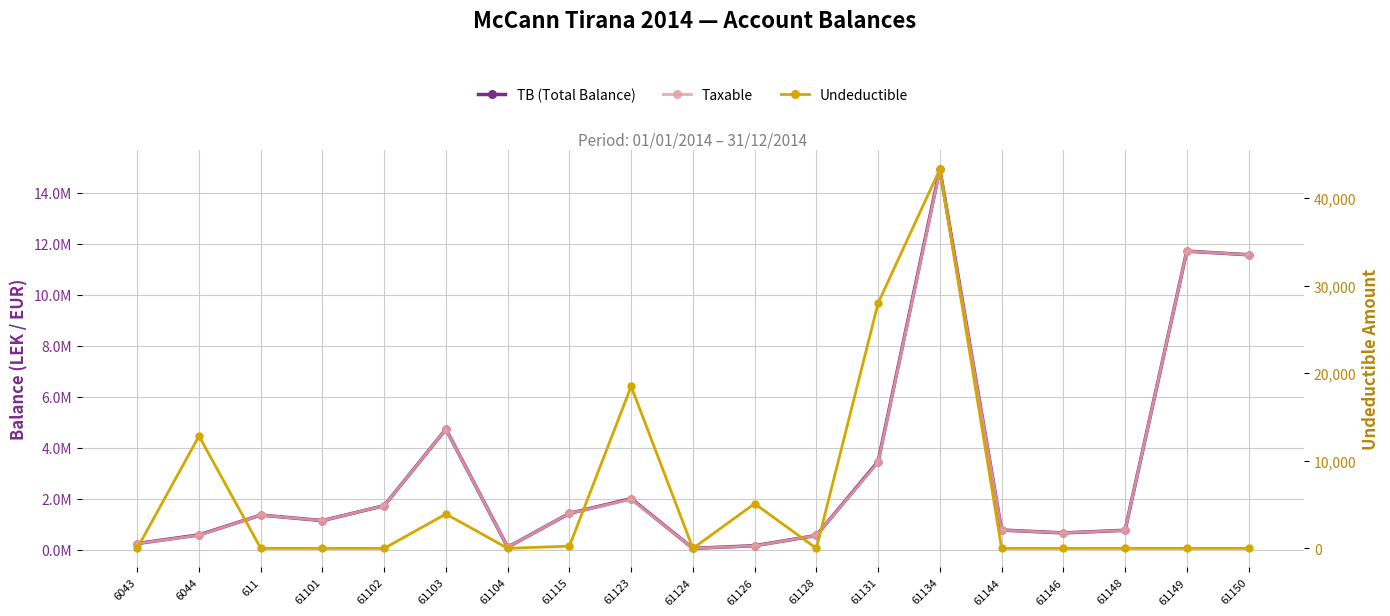

Between 61150 and 61124, which is larger?

61150